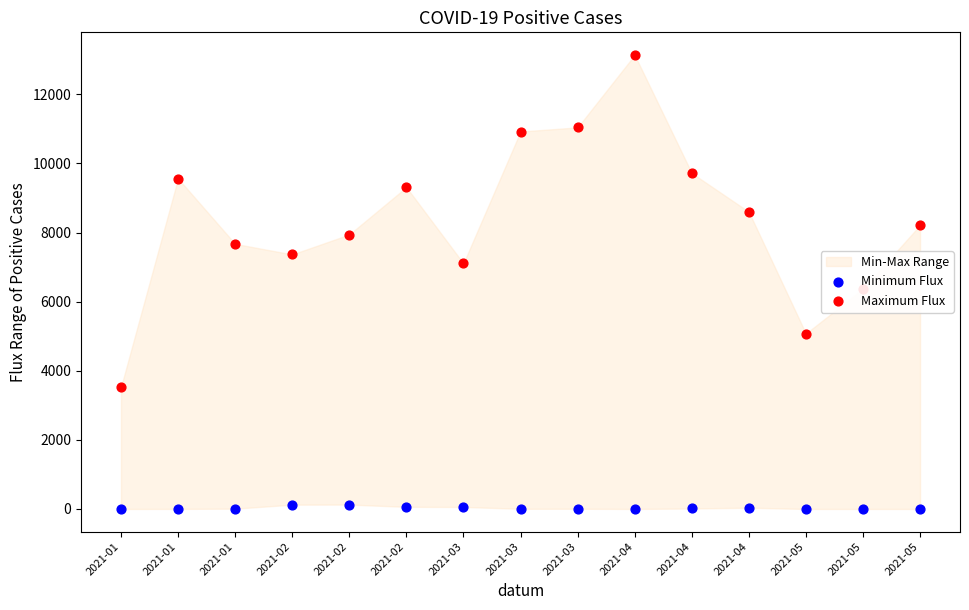

At which category is the sum across all series the highest?

2021-04